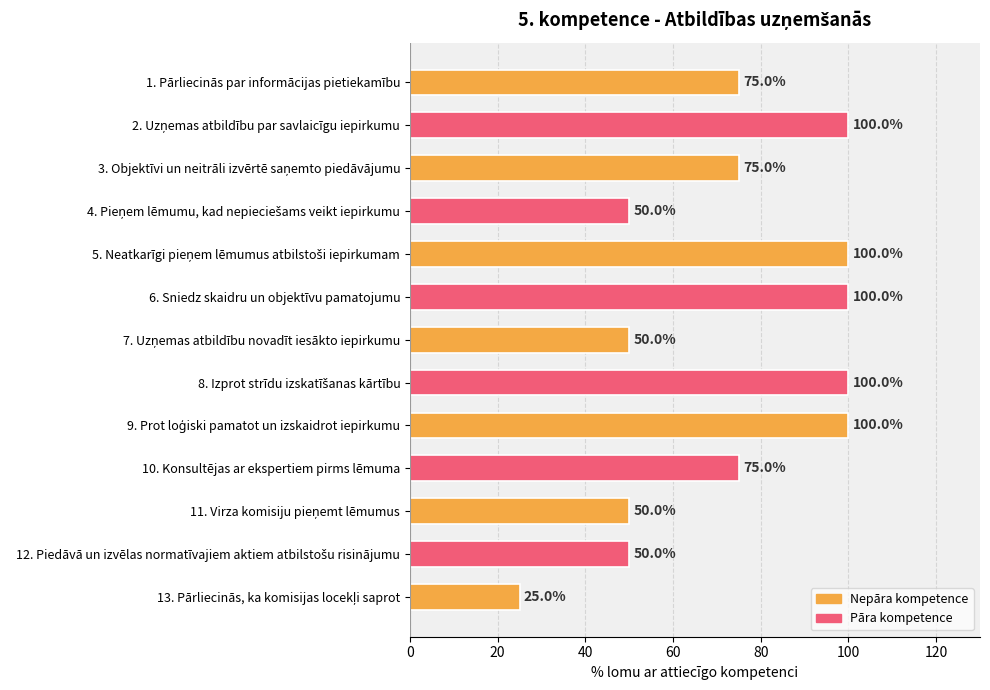

What is the maximum value shown in the chart?

100